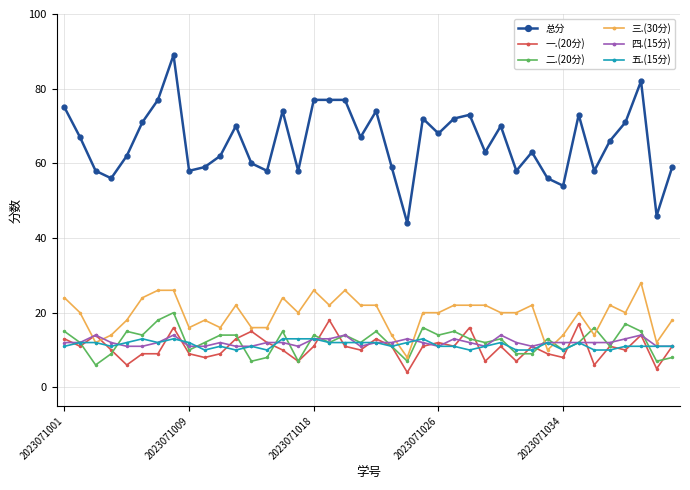

What is the minimum value for 总分?

44